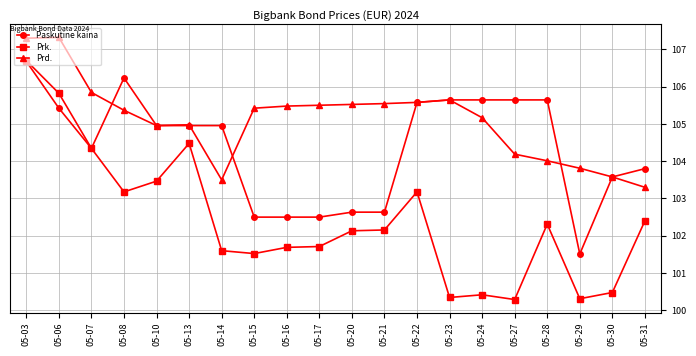

At which label does Prk. first exceed 102?

05-03